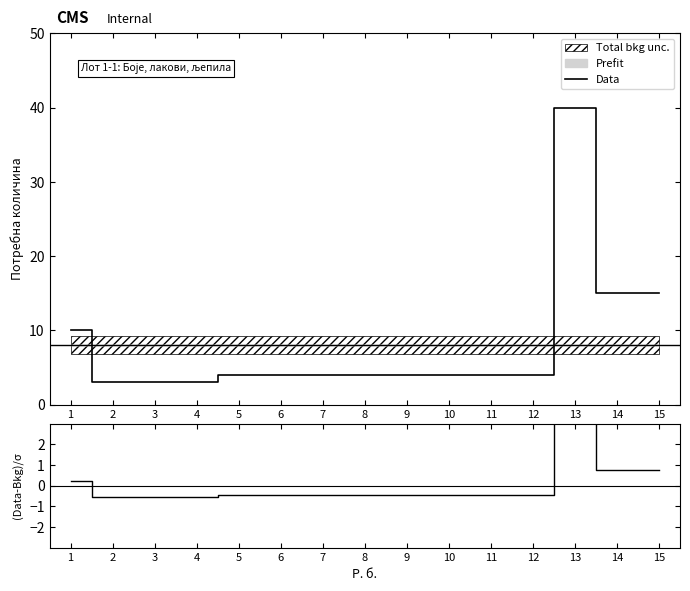

What is the value of the (Data-Bkg)/σ point at the 13th from the left?

3.4